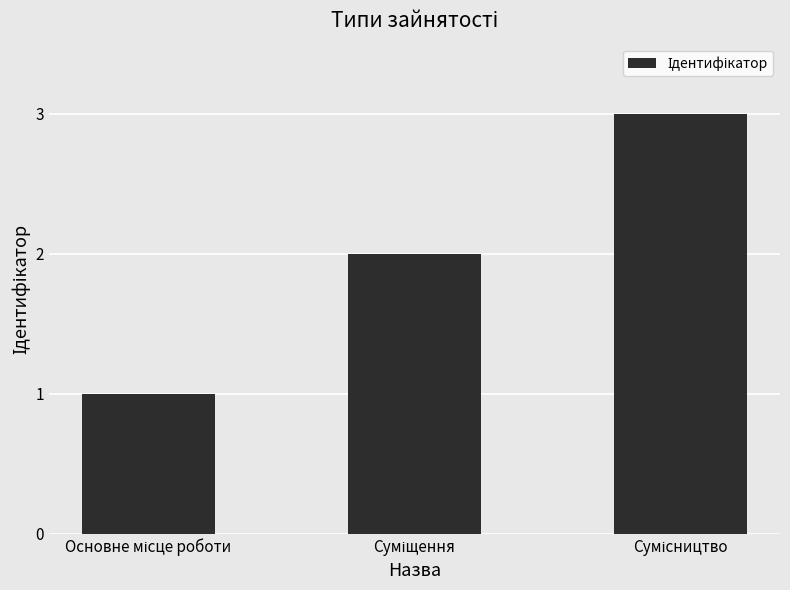

What is the sum of all values?

6